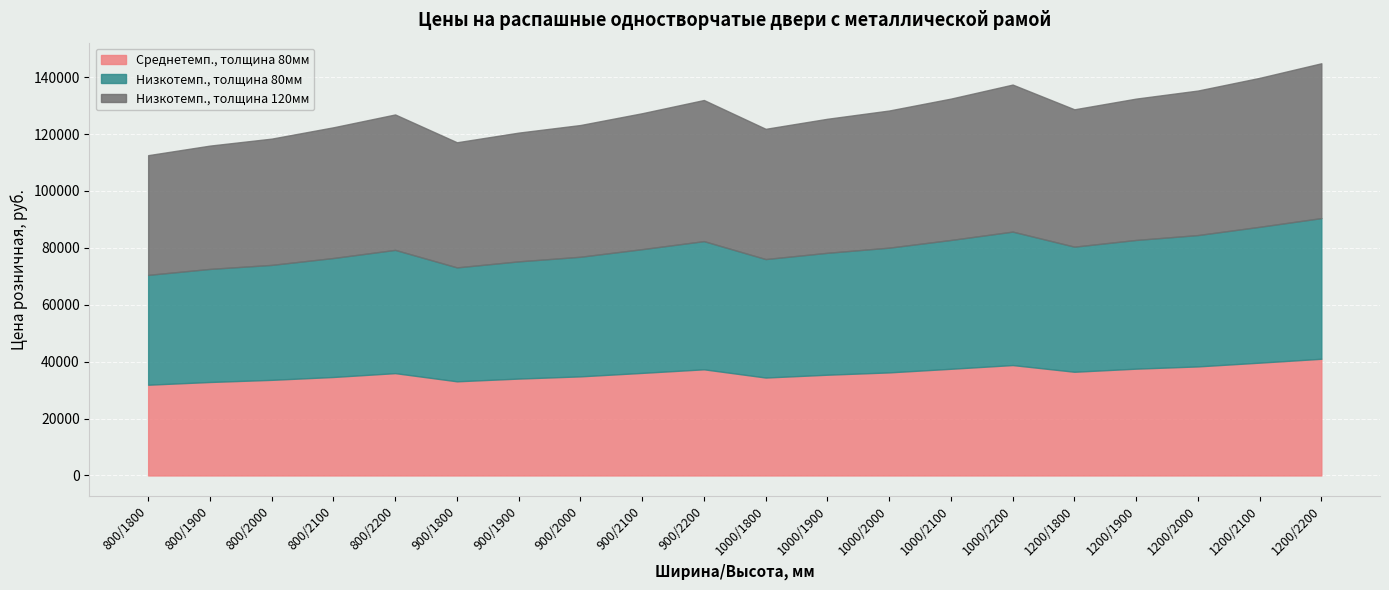

At which category does the chart reach its minimum across all series?

800/1800